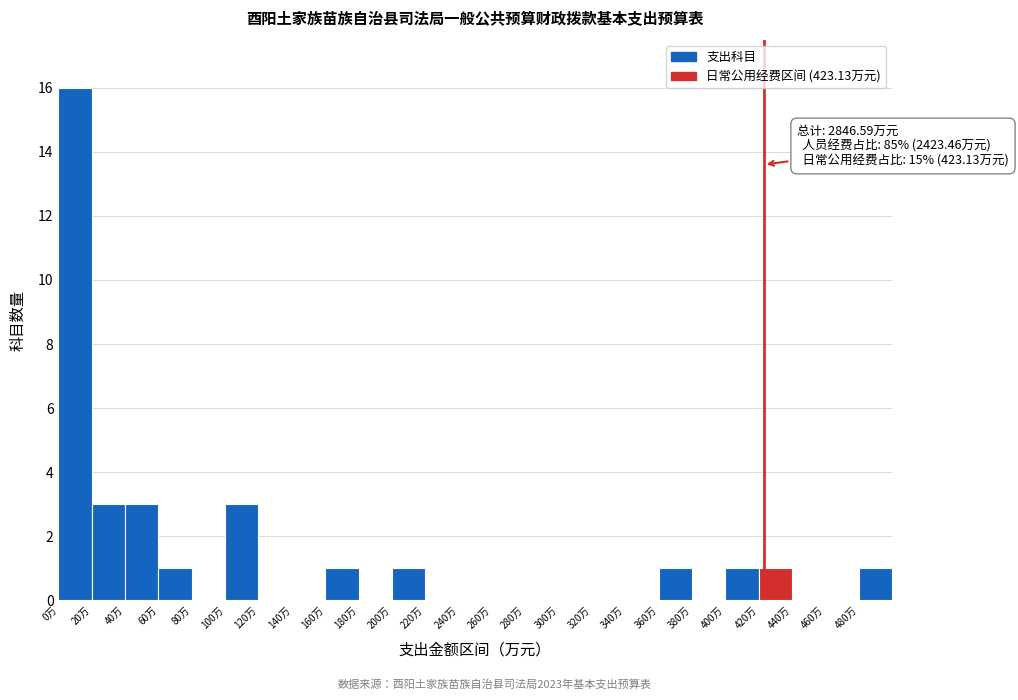

Which range on the x-axis has the tallest bar?

0 to 20